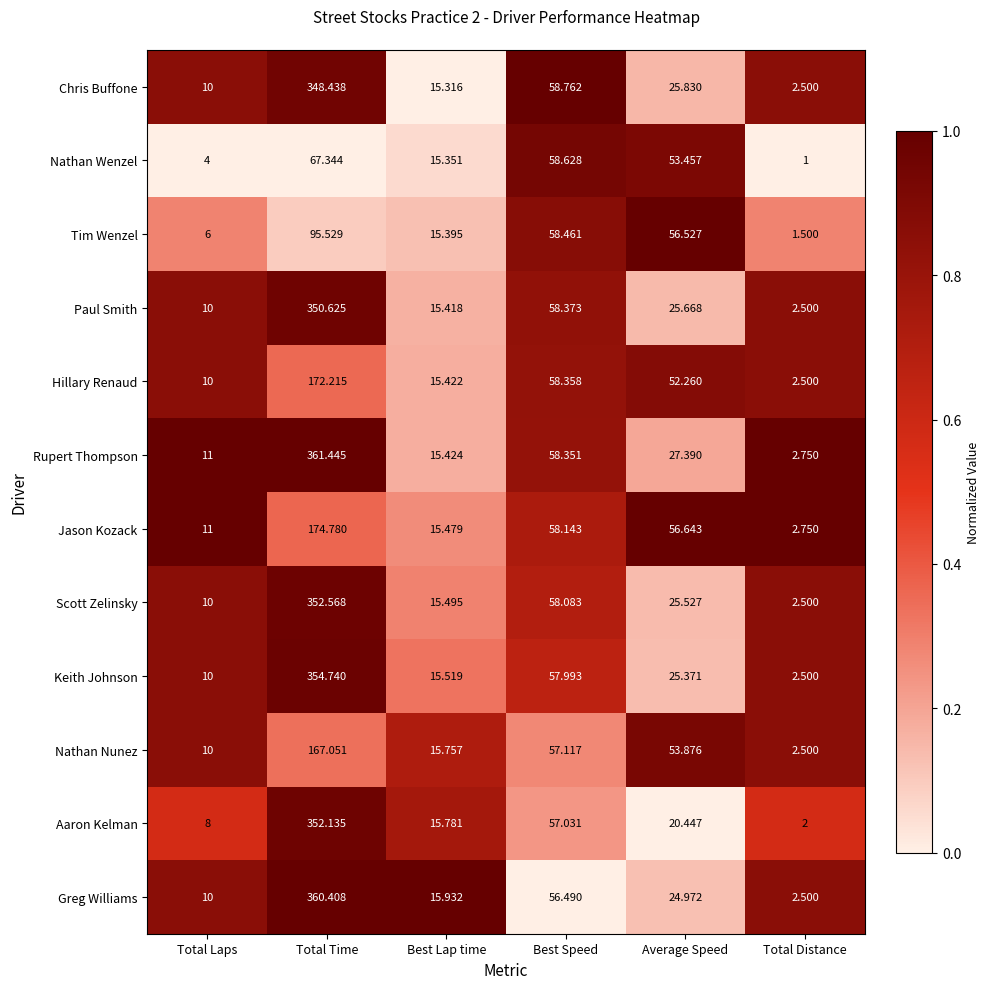

Which category has the lowest value across all series?

Total Distance